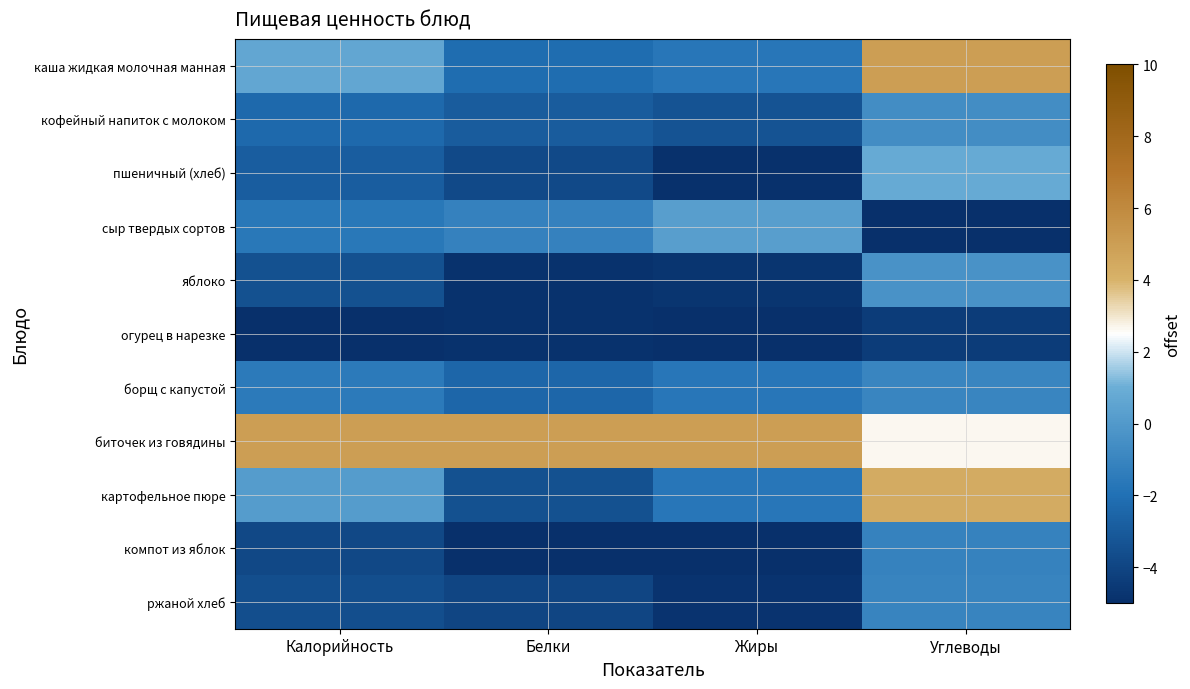

Between Калорийность and Жиры, which is larger?

Калорийность